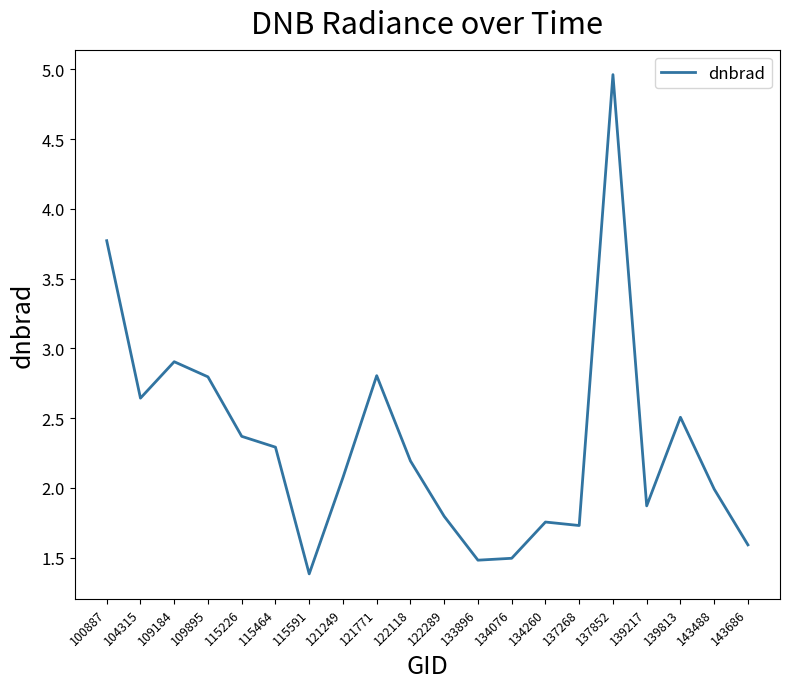

What is the difference between the maximum and minimum values?

3.6